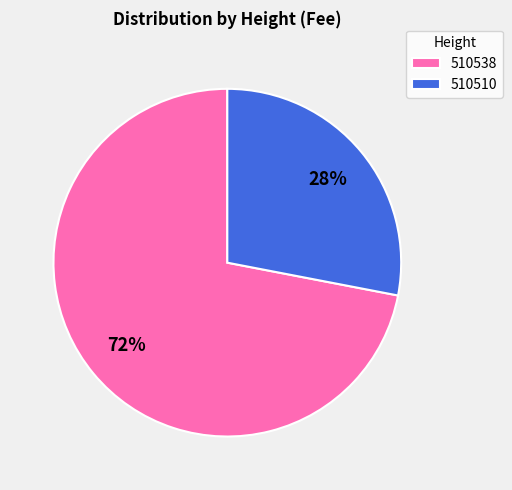

Combined, do 510538 and 510510 account for over 50%?

Yes